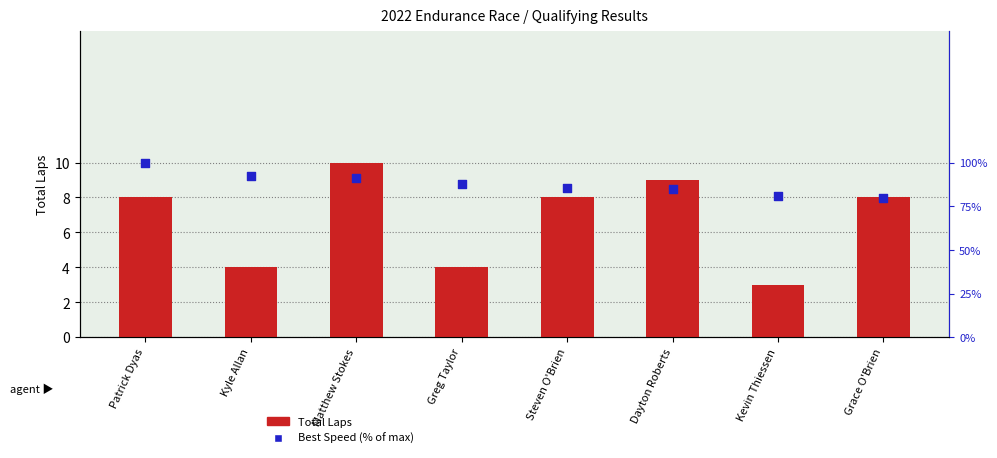

Which series reaches the maximum Y coordinate?

Best Speed (% of max)